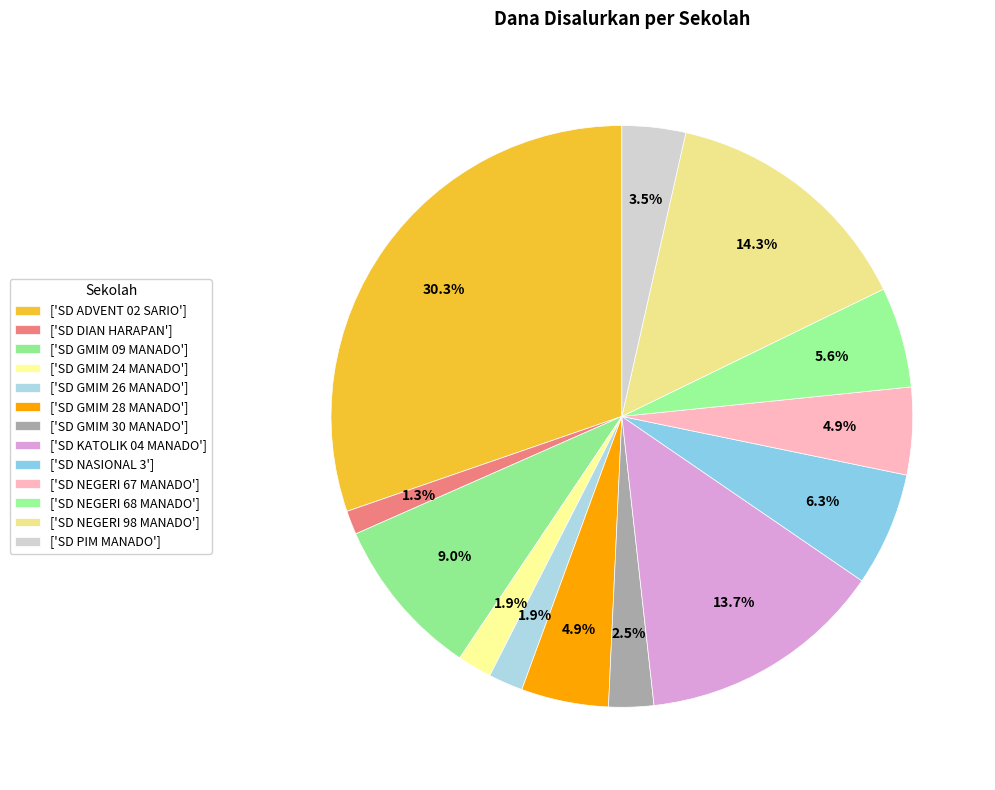

Which category has the smallest portion of the pie?

SD DIAN HARAPAN